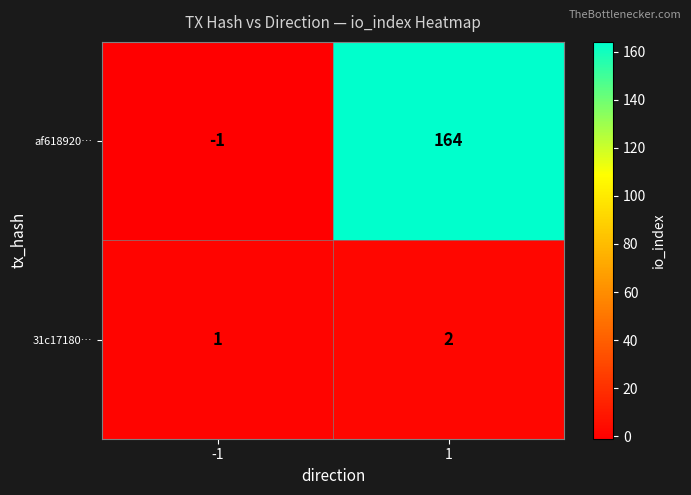

Reading left to right, what are all the values shown in this chart?

af618920…: -1	164
31c17180…: 1	2